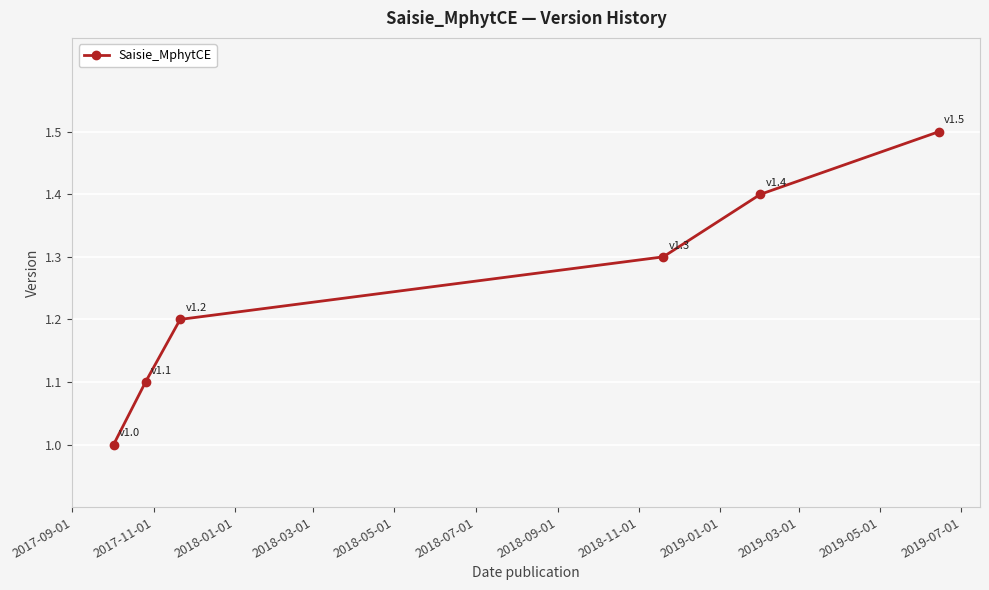

What is the smallest value displayed?

1.0